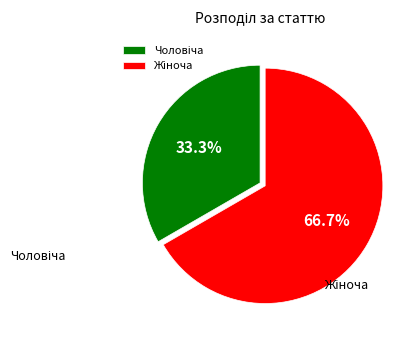

Is there a majority slice in this chart?

Yes